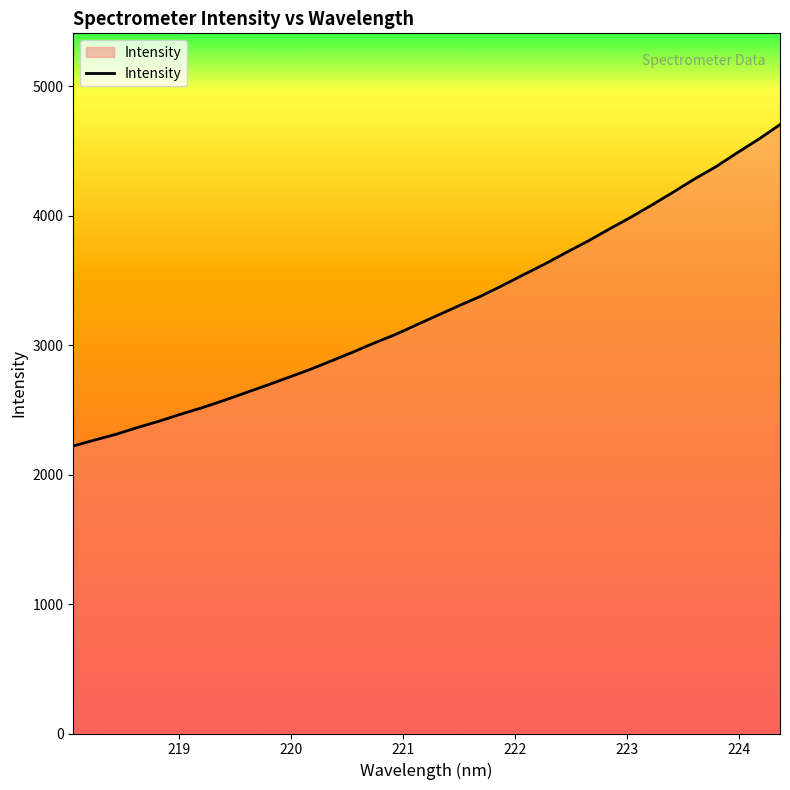

What is the smallest value displayed?

2220.8